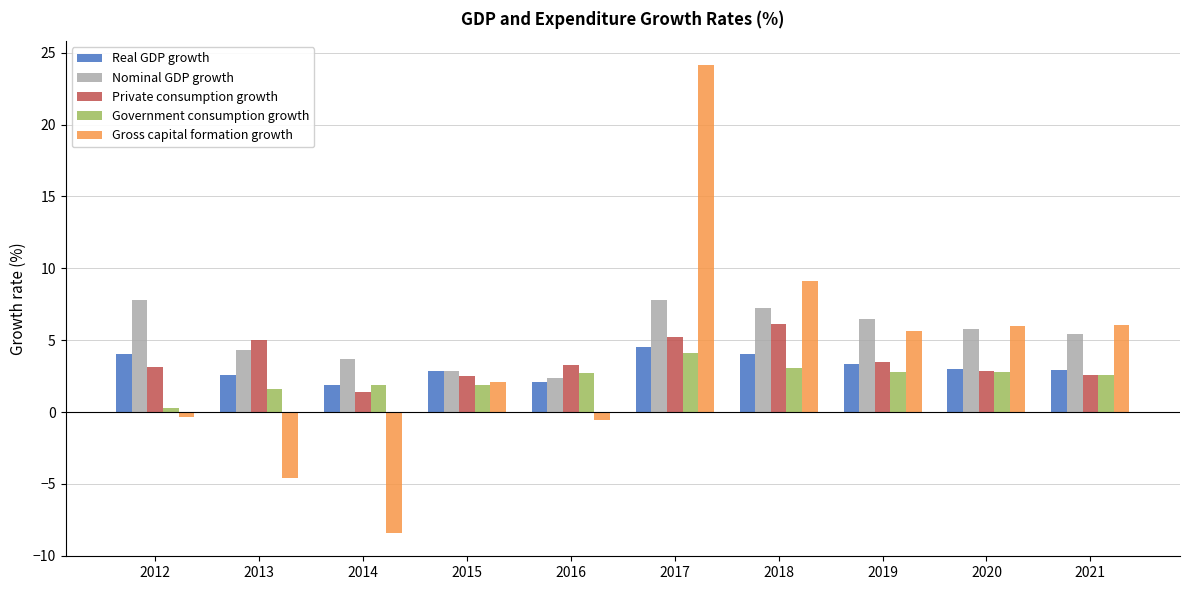

What is the highest value of the Private consumption growth series?

6.1